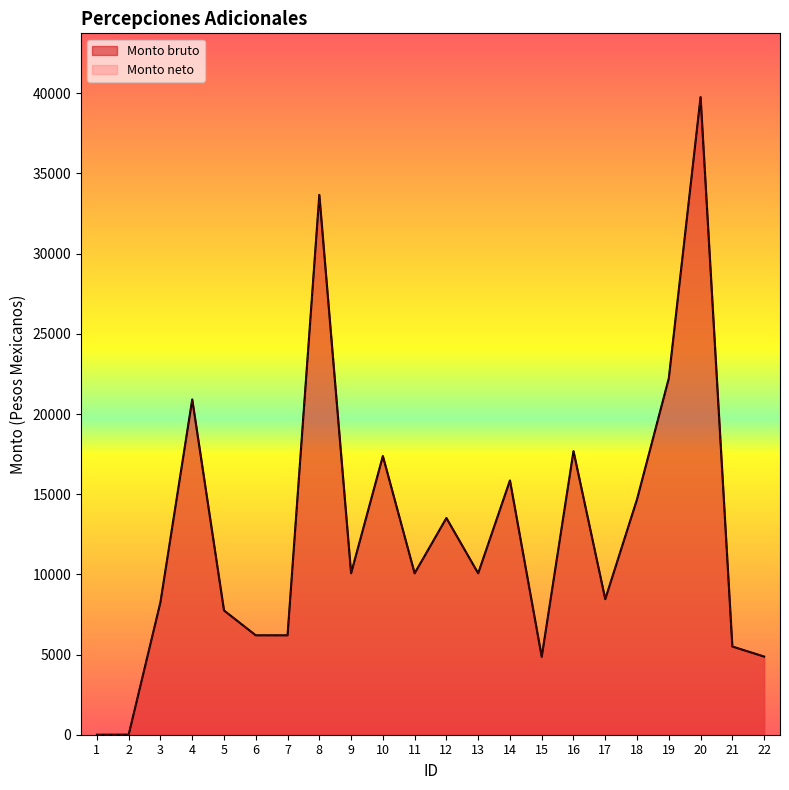

Is the value of Monto bruto at 22 greater than the value of Monto neto at 5?

No